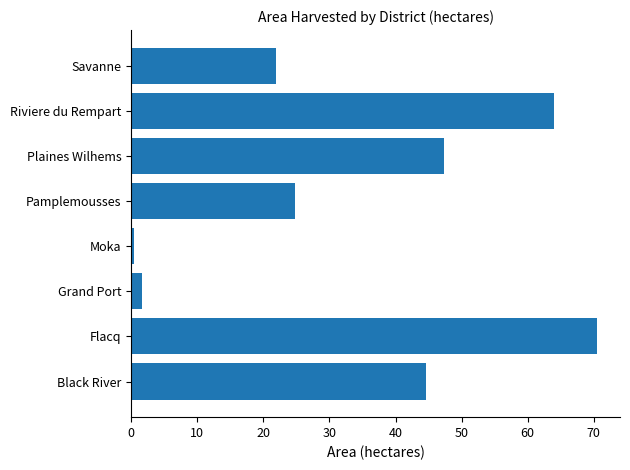

What is the change in value from Plaines Wilhems to Savanne?

-25.4